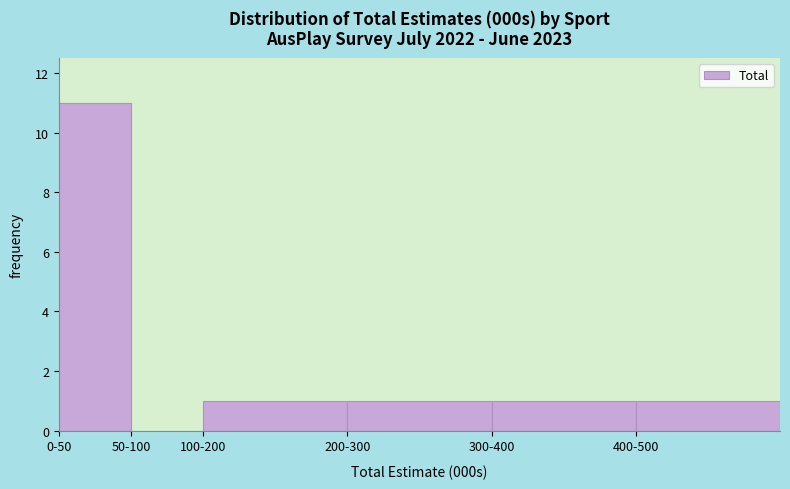

Reading left to right, extract all data points from this chart.

0-50=11	50-100=0	100-200=1	200-300=1	300-400=1	400-500=1